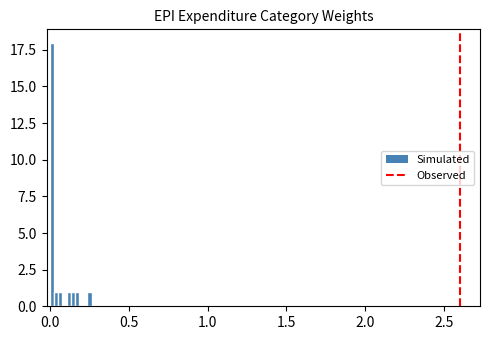

Around what value on the x-axis is the tallest bar? Give the approximate position of its centre, as read against the axis.

0.00